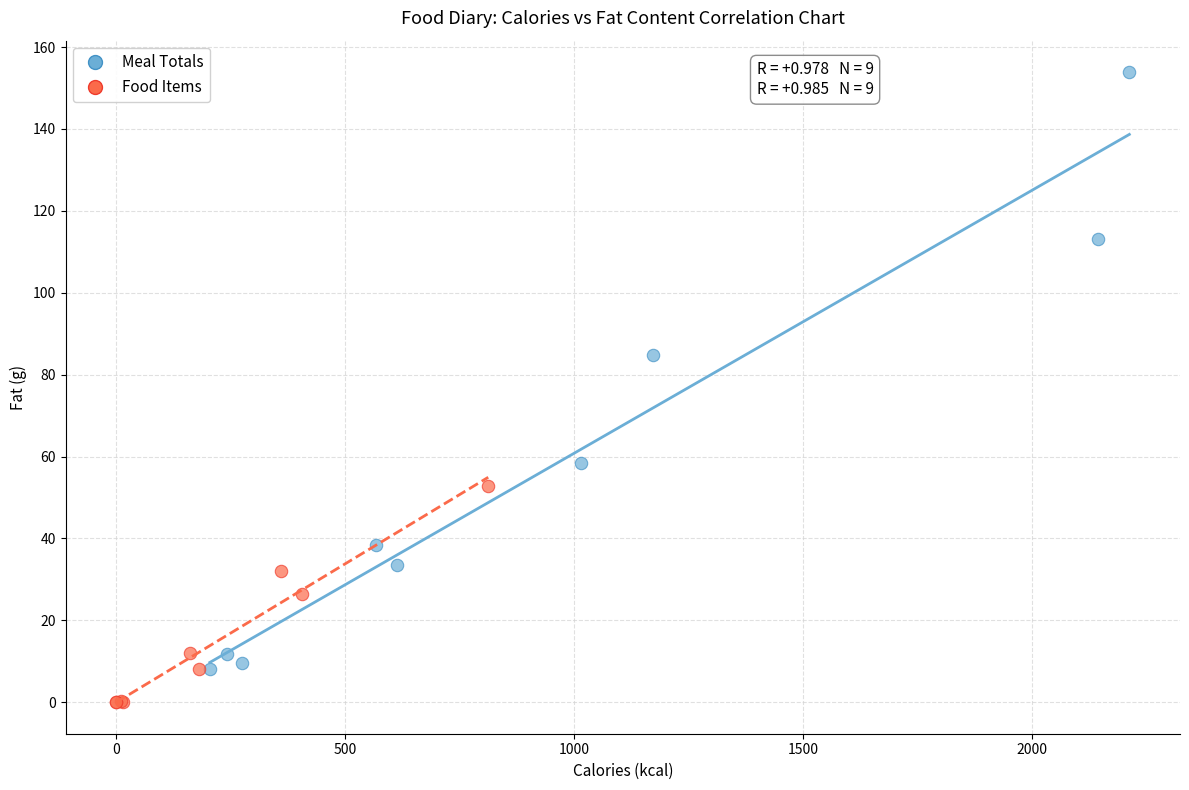

Which series has the largest Y range (max minus min)?

Meal Totals